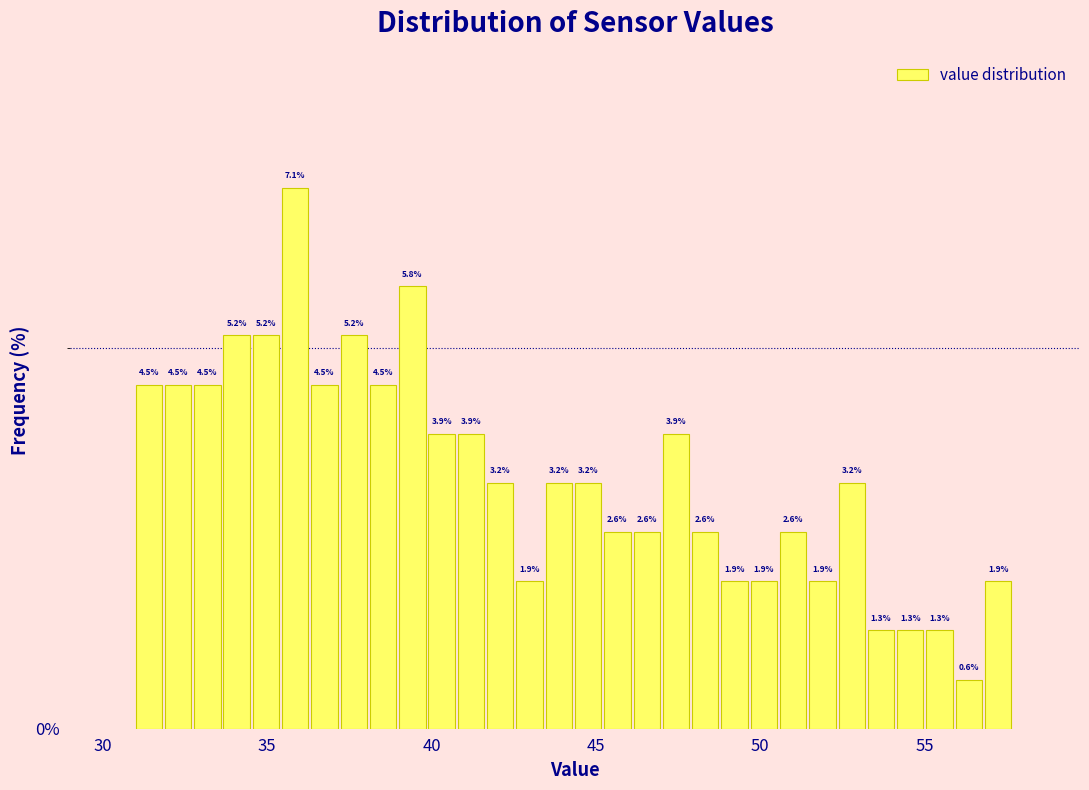

Around what value on the x-axis is the tallest bar? Give the approximate position of its centre, as read against the axis.

36.0